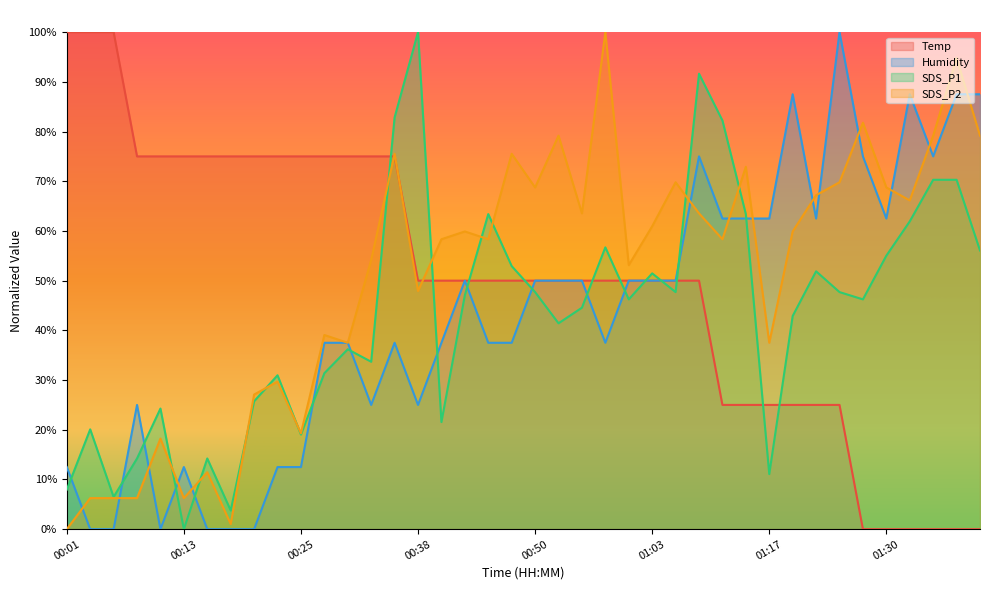

The value of SDS_P2 at 01:14 is 111.8. True or false?

False